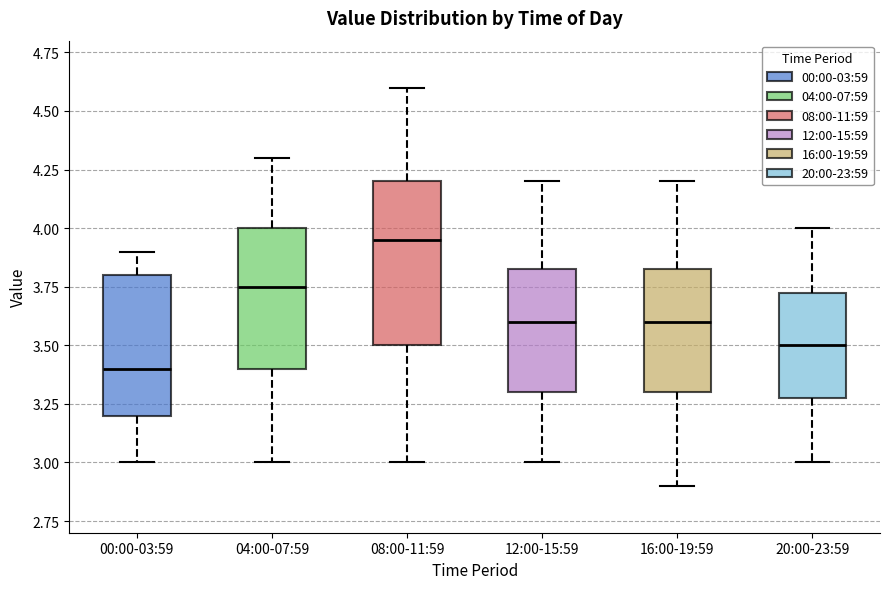

Reading left to right, transcribe this box plot: for each box, give where its median line is, the range the box spans, and where its two whiskers end, as read against the y-axis. The values are not printed on the chart, so give them approximately, as read against the axis.

00:00-03:59: median 3.40, box 3.20 to 3.80, whiskers 3.00 to 3.90
04:00-07:59: median 3.75, box 3.40 to 4.00, whiskers 3.00 to 4.30
08:00-11:59: median 3.95, box 3.50 to 4.20, whiskers 3.00 to 4.60
12:00-15:59: median 3.60, box 3.30 to 3.85, whiskers 3.00 to 4.20
16:00-19:59: median 3.60, box 3.30 to 3.85, whiskers 2.90 to 4.20
20:00-23:59: median 3.50, box 3.30 to 3.75, whiskers 3.00 to 4.00